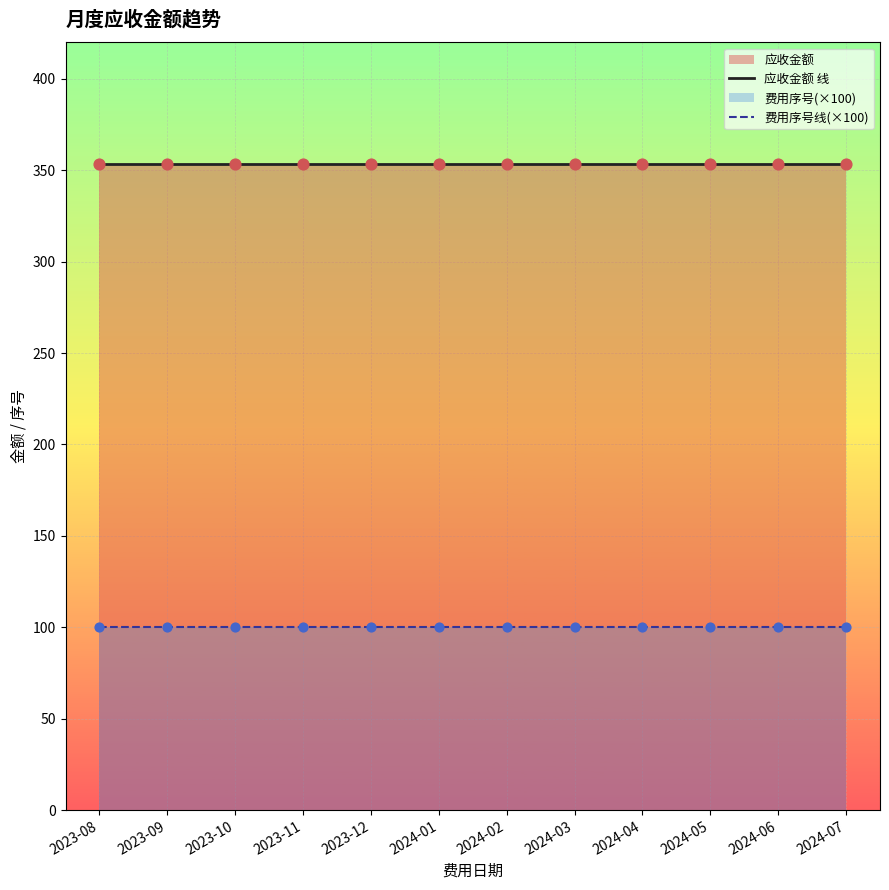

Is the value of 费用序号线(×100) at 2023-11 greater than the value of 应收金额 线 at 2024-06?

No